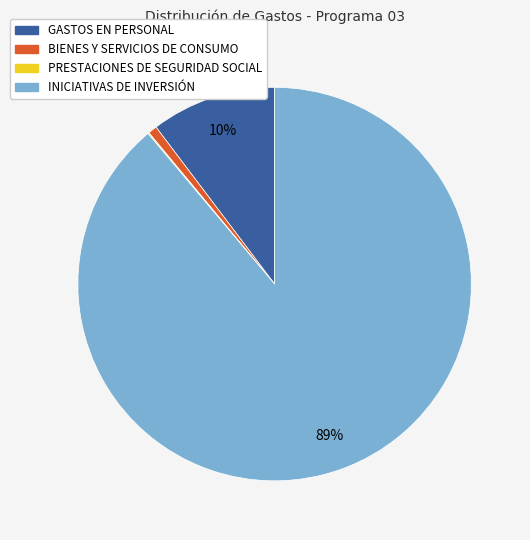

The BIENES Y SERVICIOS DE CONSUMO slice represents 1% of the pie. True or false?

True